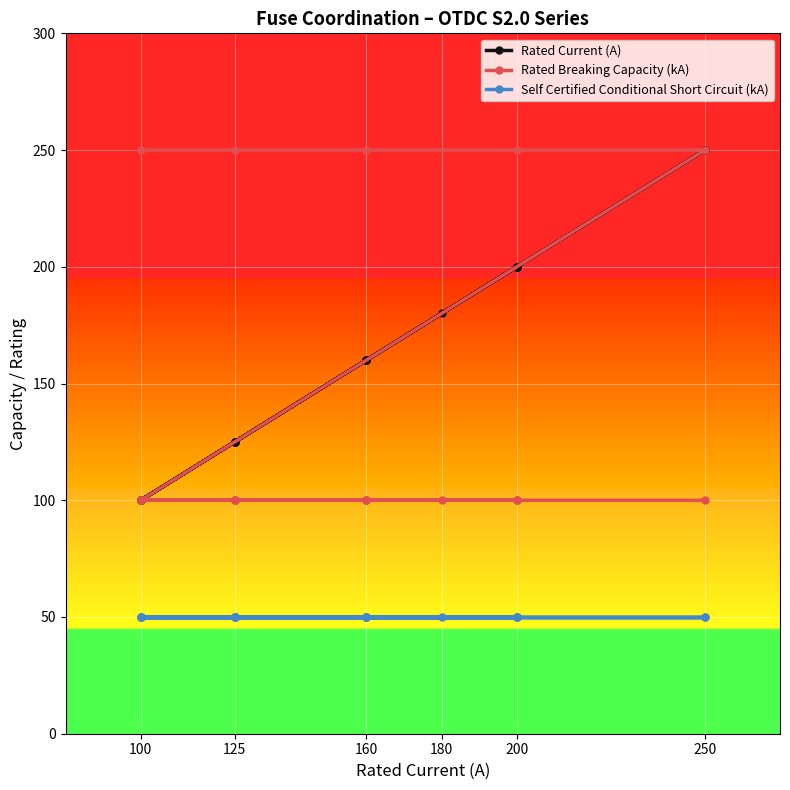

Is this an area chart (filled region under the line)?

No